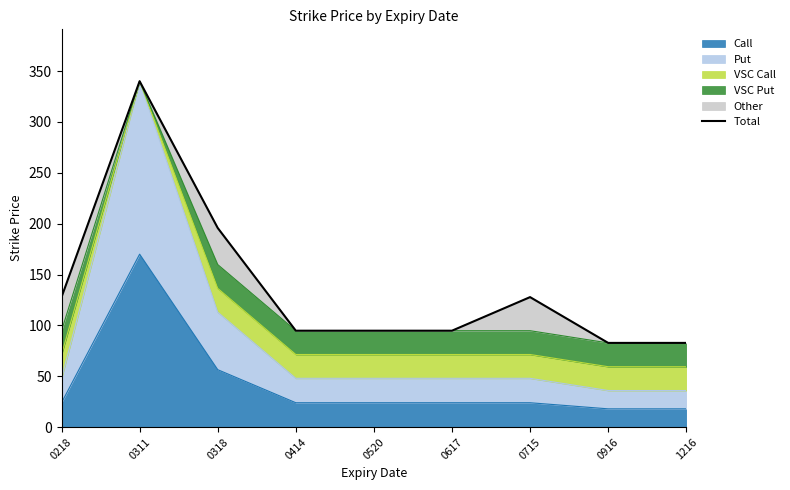

Which category has the lowest value across all series?

0916